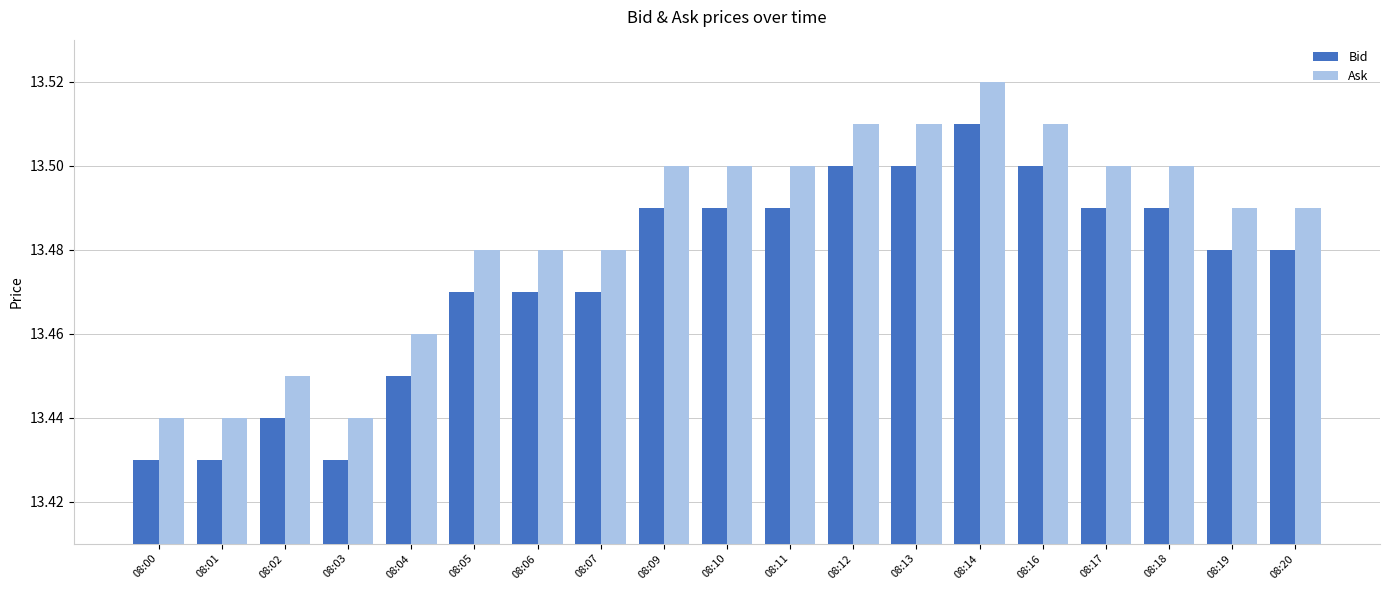

At which category does the chart reach its peak across all series?

08:14